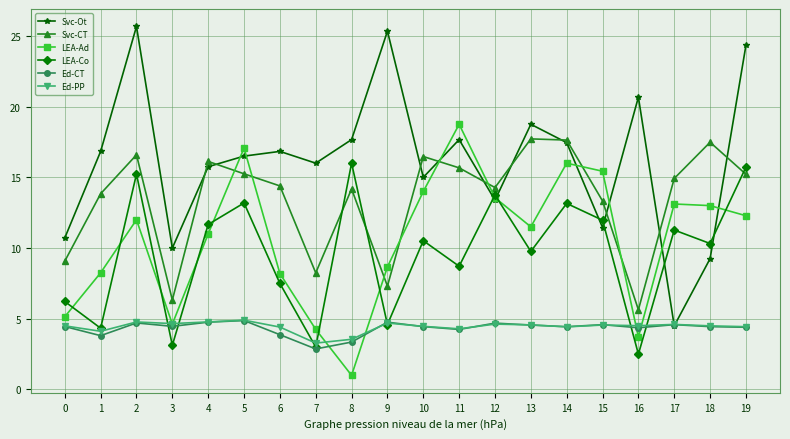

What is the total value across all series at 4?

64.1